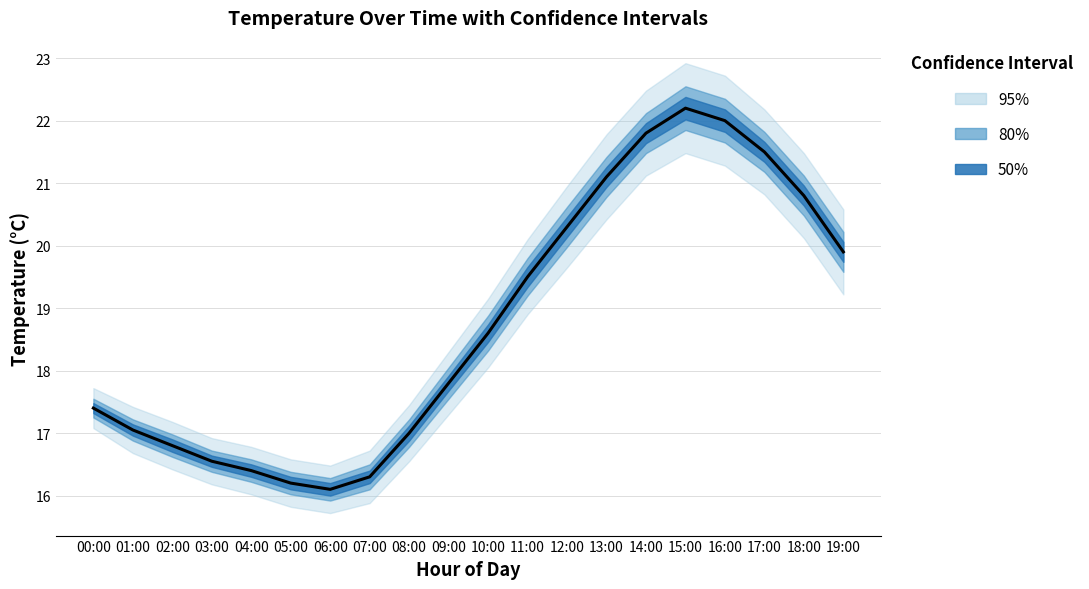

Reading right to left, what are all the values shown in this chart?

19:00=19.9	18:00=20.8	17:00=21.5	16:00=22.0	15:00=22.2	14:00=21.8	13:00=21.1	12:00=20.3	11:00=19.5	10:00=18.6	09:00=17.8	08:00=17.0	07:00=16.3	06:00=16.1	05:00=16.2	04:00=16.4	03:00=16.6	02:00=16.8	01:00=17.1	00:00=17.4